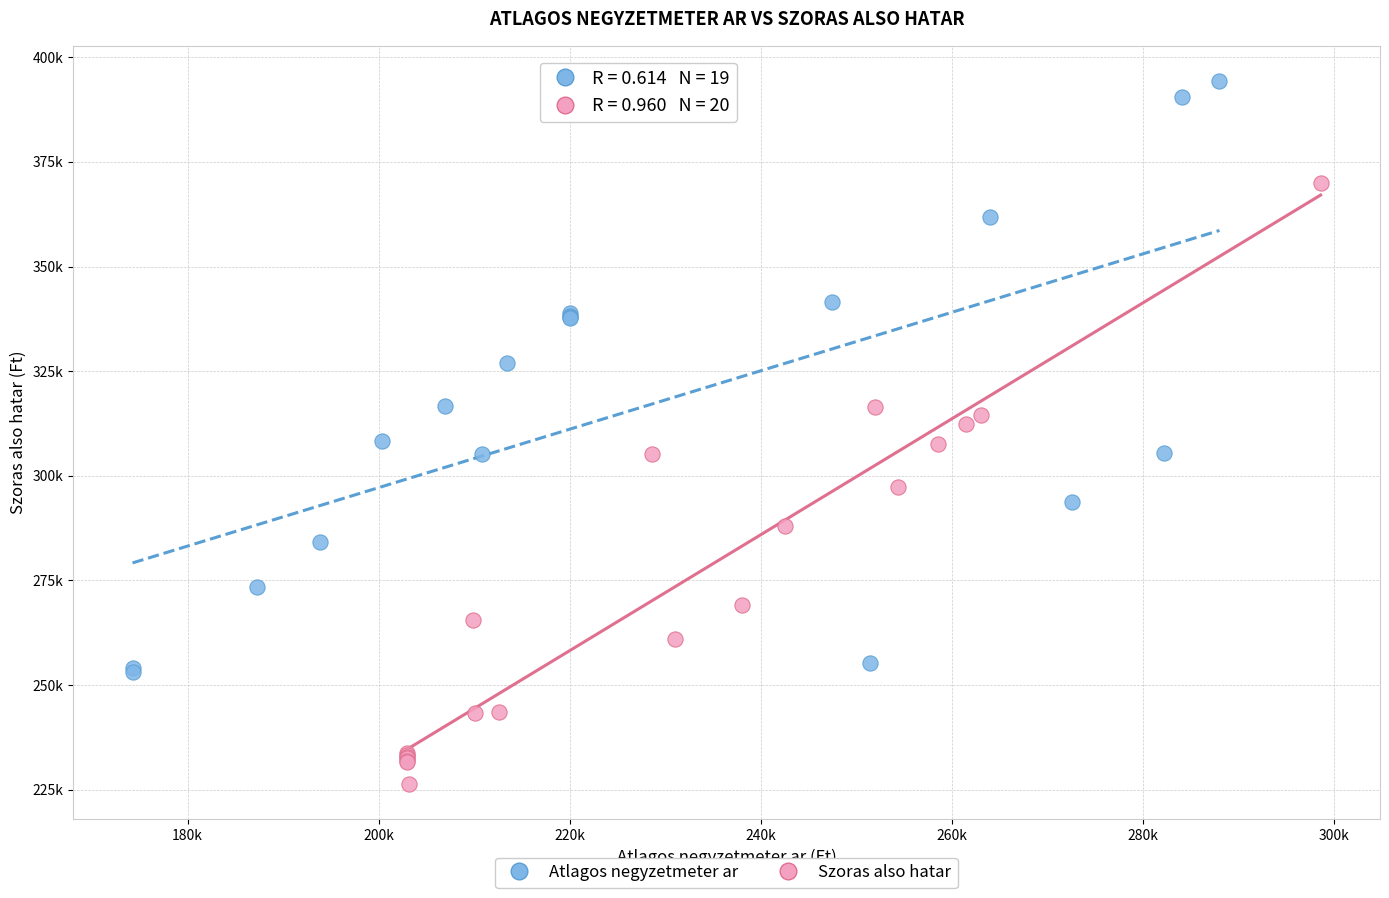

Which series reaches the minimum Y coordinate?

Szoras also hatar